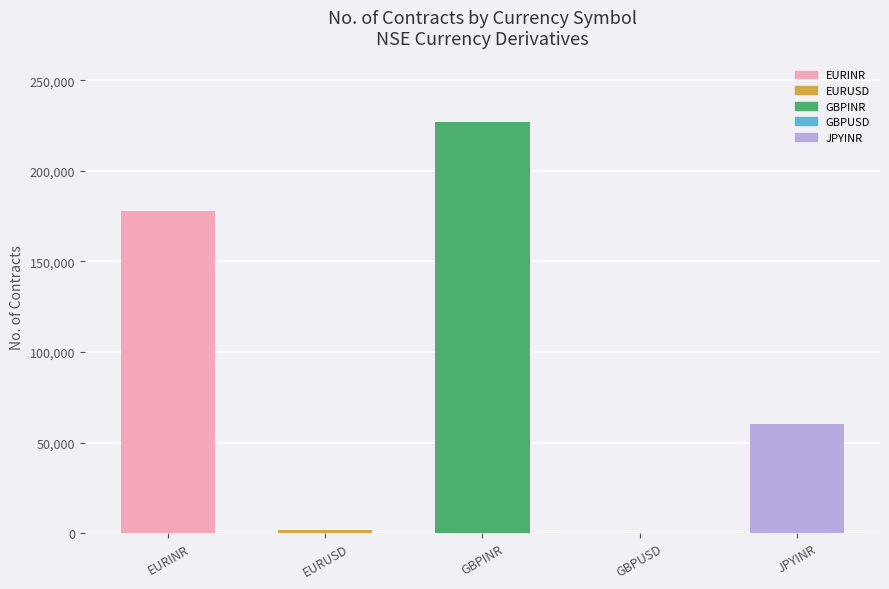

What is the change in value from GBPINR to GBPUSD?

-226831